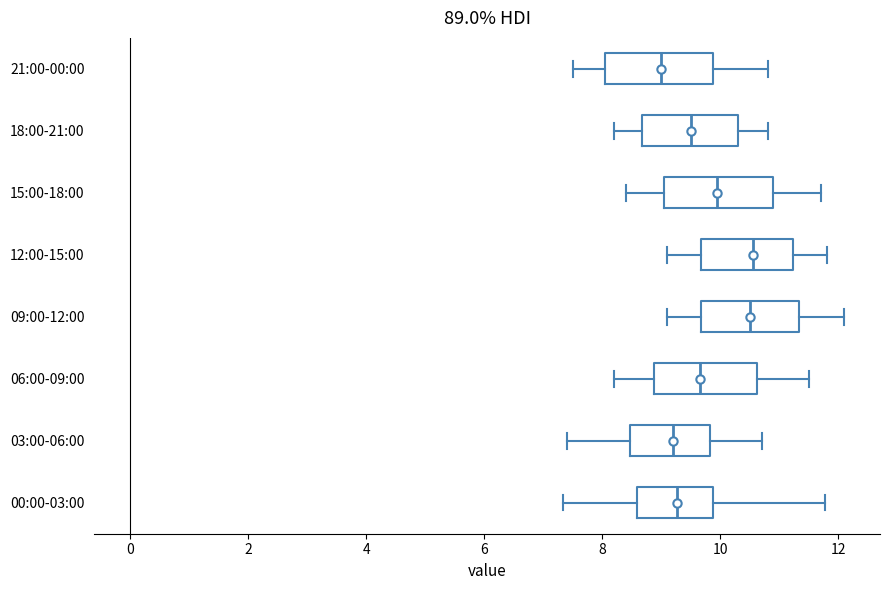

Reading bottom to top, read every box against the x-axis: the position of its median line, the range the box covers, and the ends of its whiskers. The values are not printed on the chart, so give them approximately, as read against the axis.

00:00-03:00: median 9.2, box 8.6 to 9.8, whiskers 7.4 to 11.8
03:00-06:00: median 9.2, box 8.4 to 9.8, whiskers 7.4 to 10.8
06:00-09:00: median 9.6, box 8.8 to 10.6, whiskers 8.2 to 11.6
09:00-12:00: median 10.6, box 9.6 to 11.4, whiskers 9.2 to 12.2
12:00-15:00: median 10.6, box 9.6 to 11.2, whiskers 9.2 to 11.8
15:00-18:00: median 10.0, box 9.0 to 11.0, whiskers 8.4 to 11.8
18:00-21:00: median 9.6, box 8.6 to 10.4, whiskers 8.2 to 10.8
21:00-00:00: median 9.0, box 8.0 to 9.8, whiskers 7.6 to 10.8